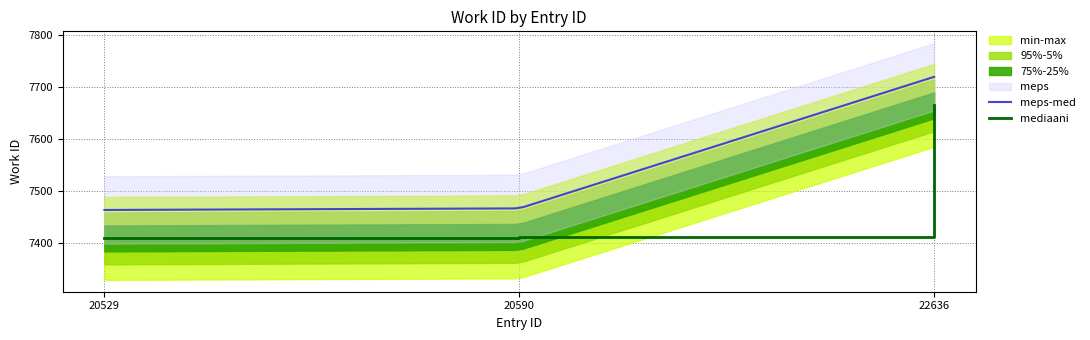

List the labels in order of value, largest first.

22636, 20590, 20529